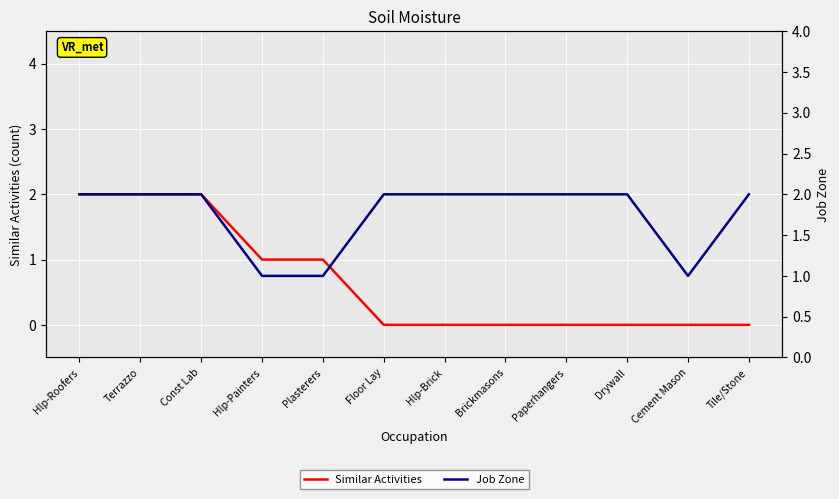

What is the total value across all series at Brickmasons?

2